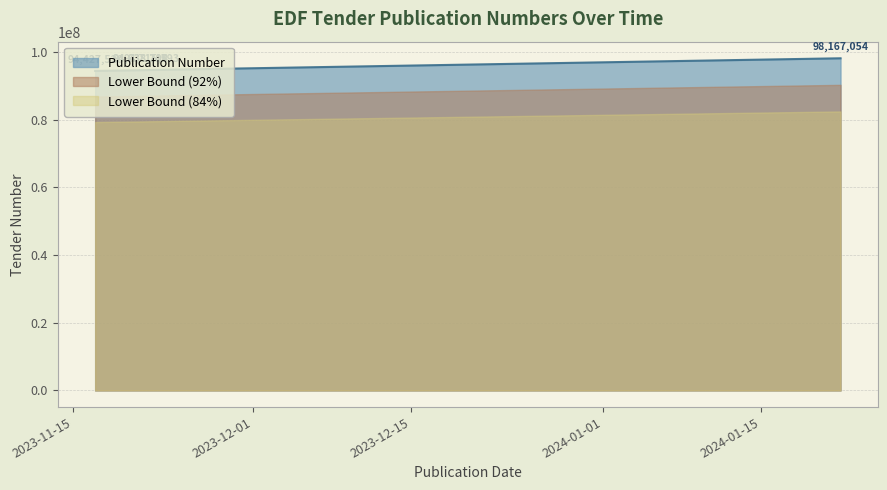

What is the difference between the values at 2023-11-21 and 2024-01-22?

3528836